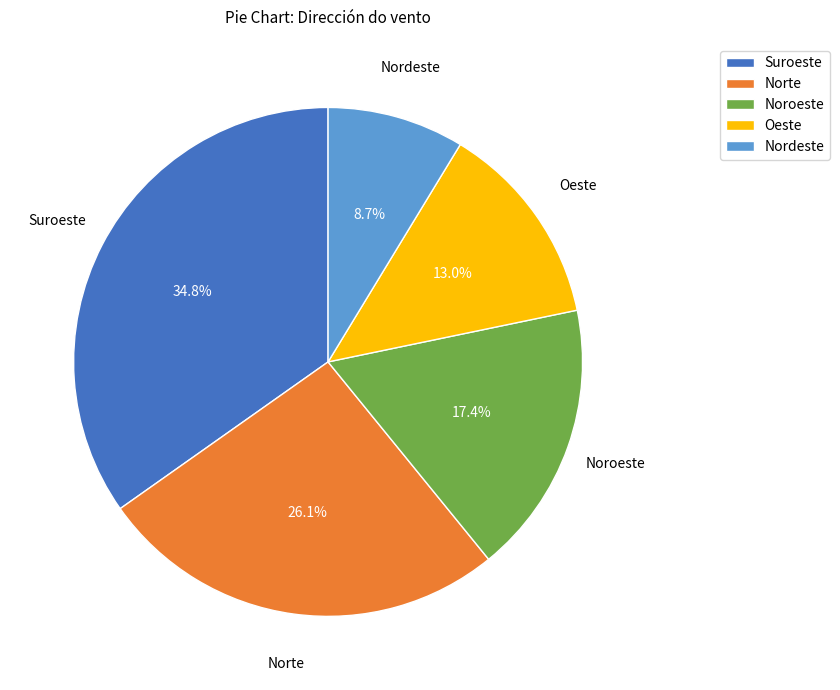

Does Nordeste account for over 50% of the chart?

No